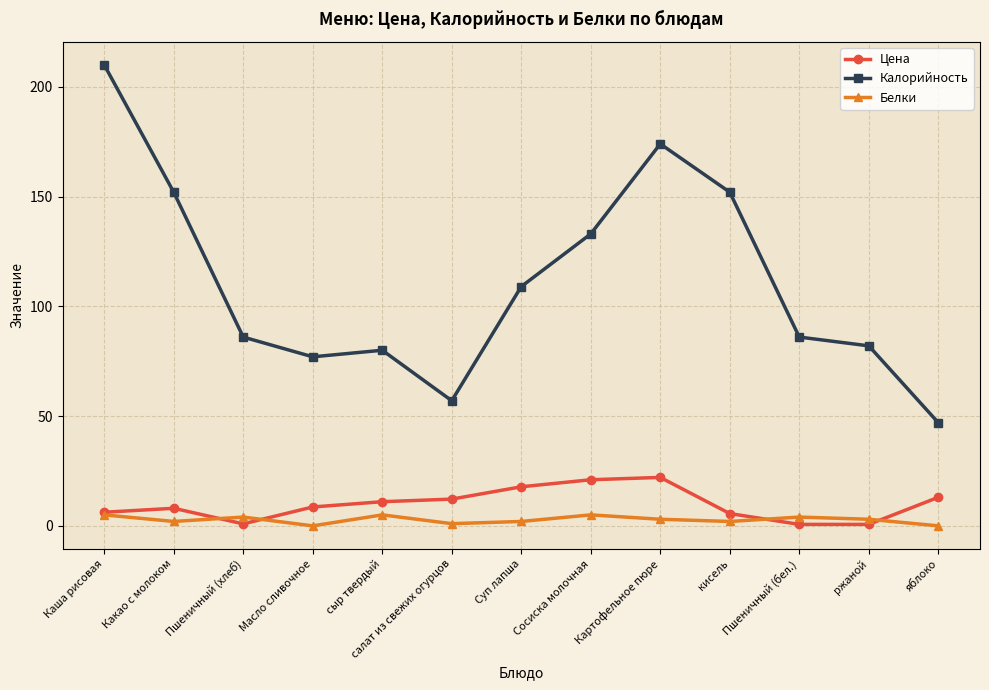

Which series has the largest total across all categories?

Калорийность